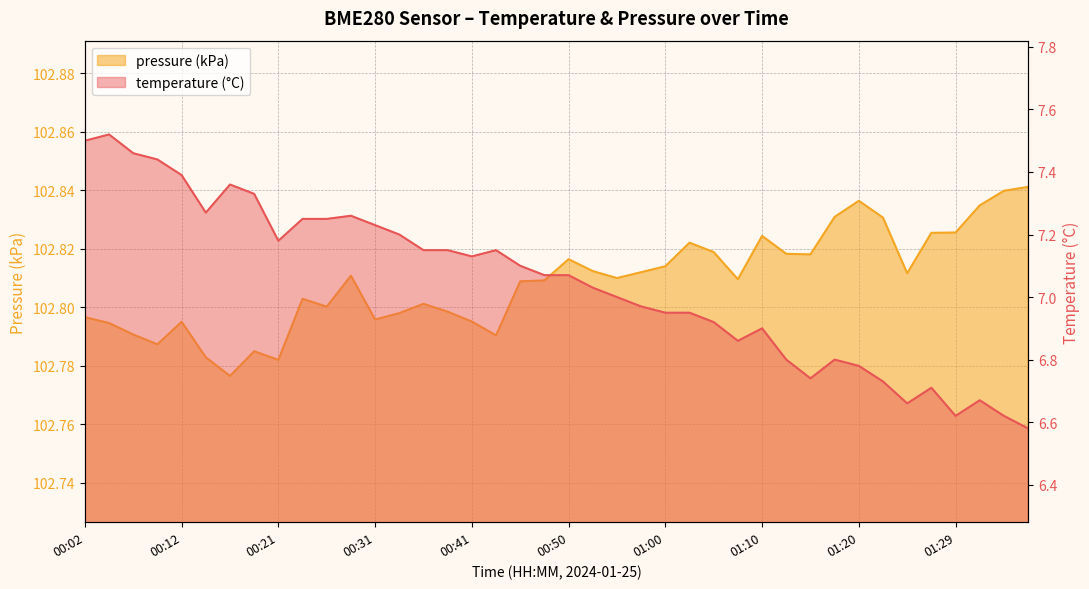

True or false: temperature has a value of 6.7 at 01:24.

True